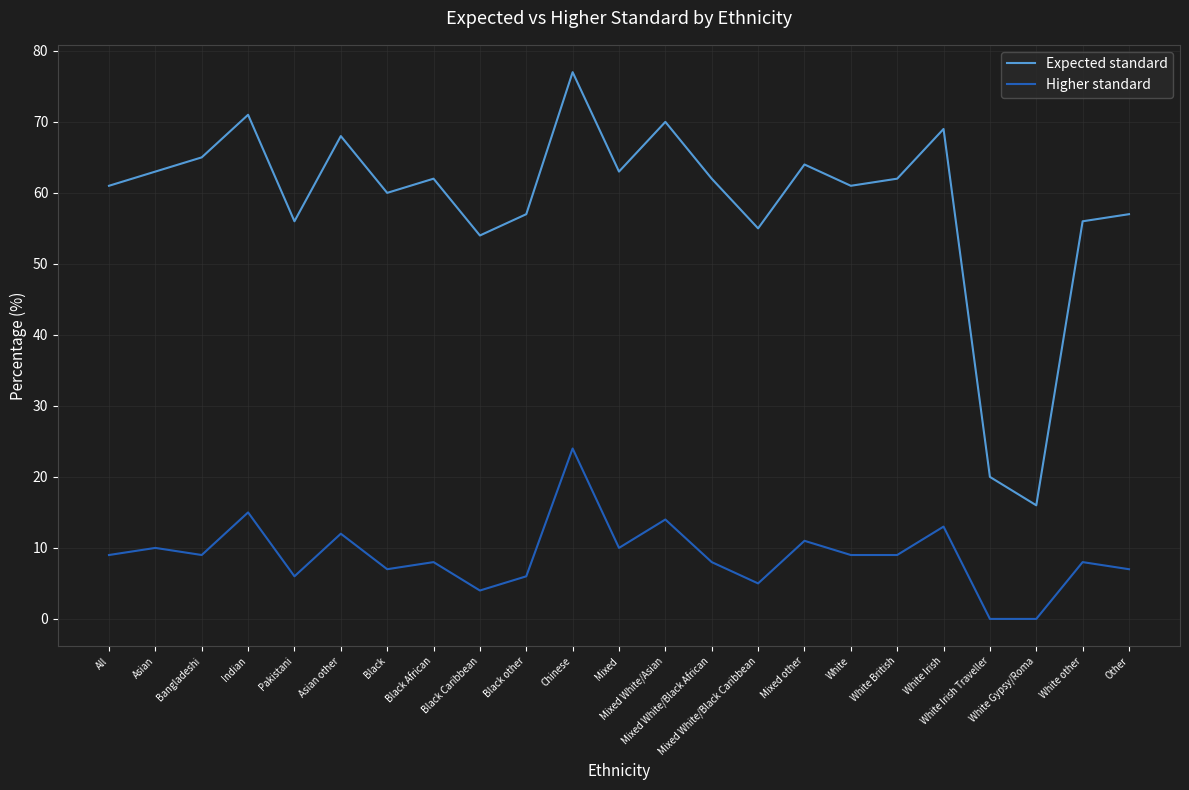

True or false: Higher standard and Expected standard intersect in this chart.

False